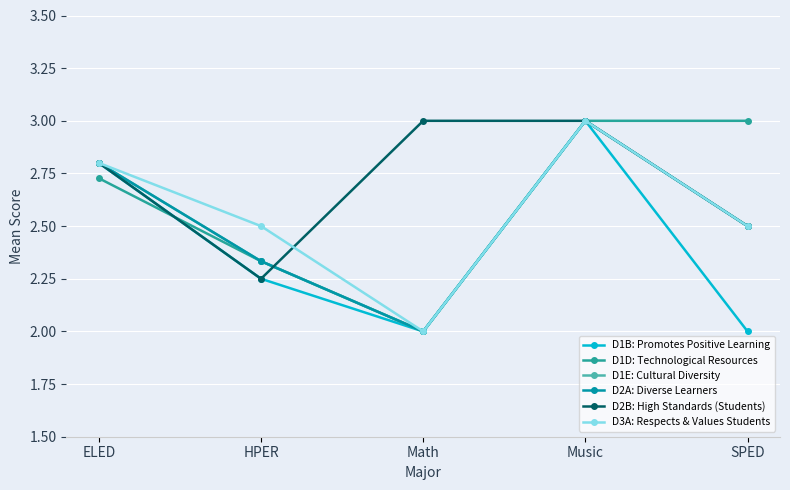

What is the average value of the D1E: Cultural Diversity series?

2.5